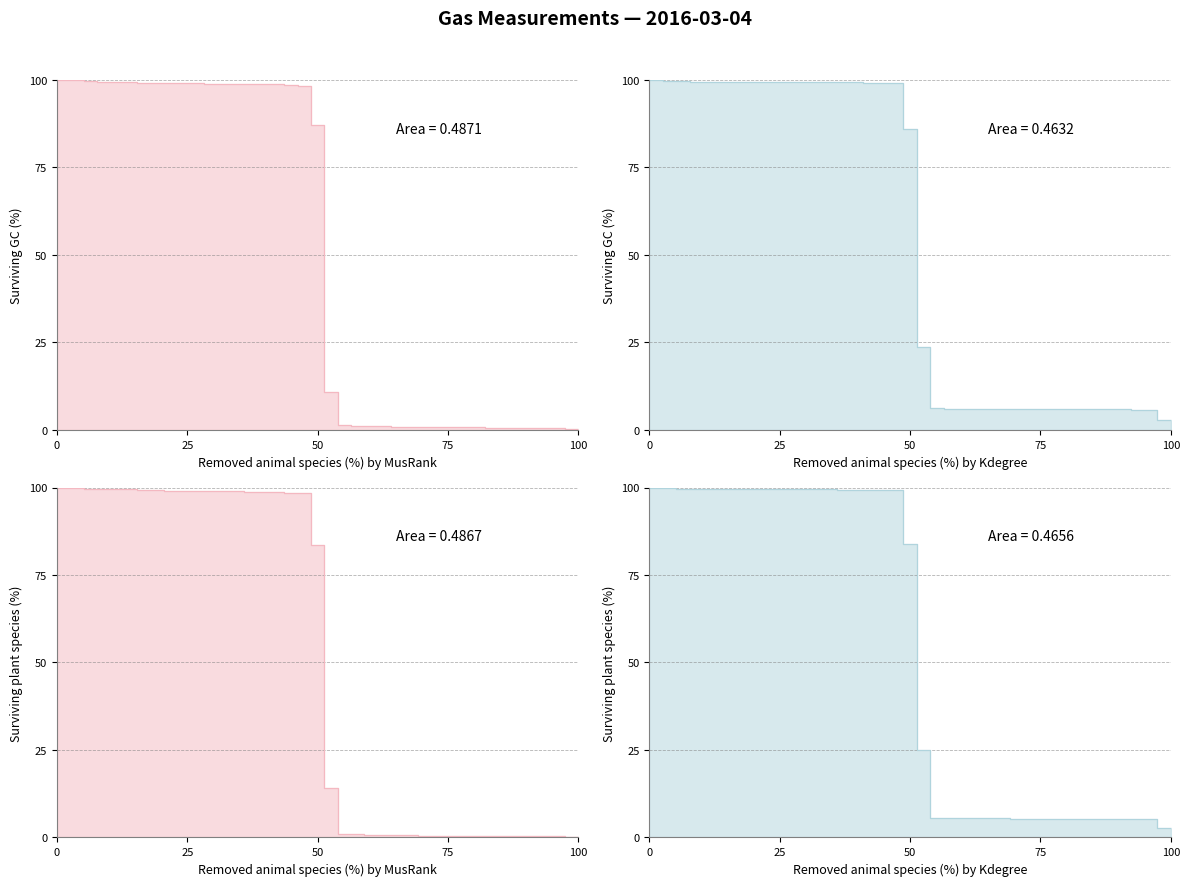

Count the number of categories in the chart.

40